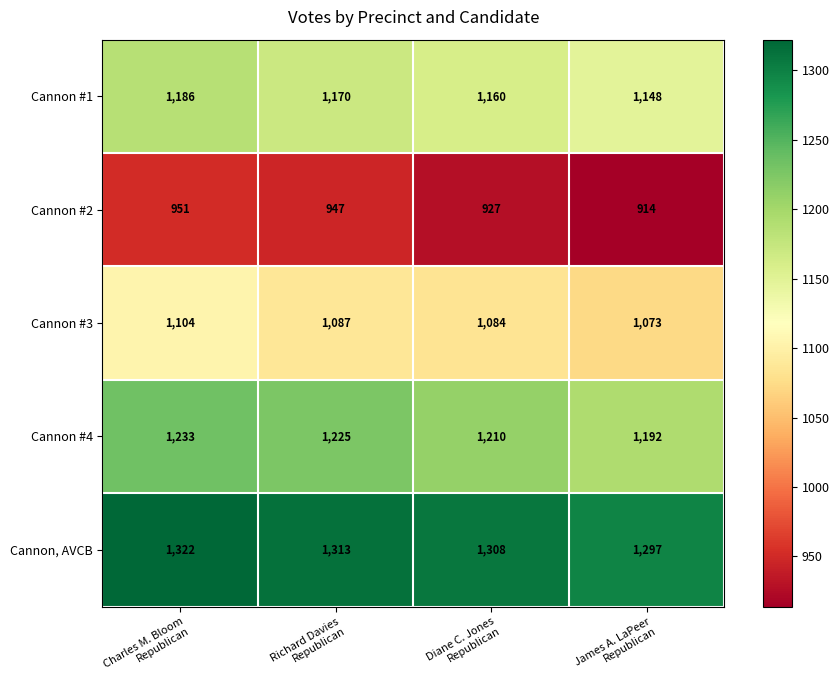

What is the difference between the second highest and minimum values in the Cannon #3 series?

14